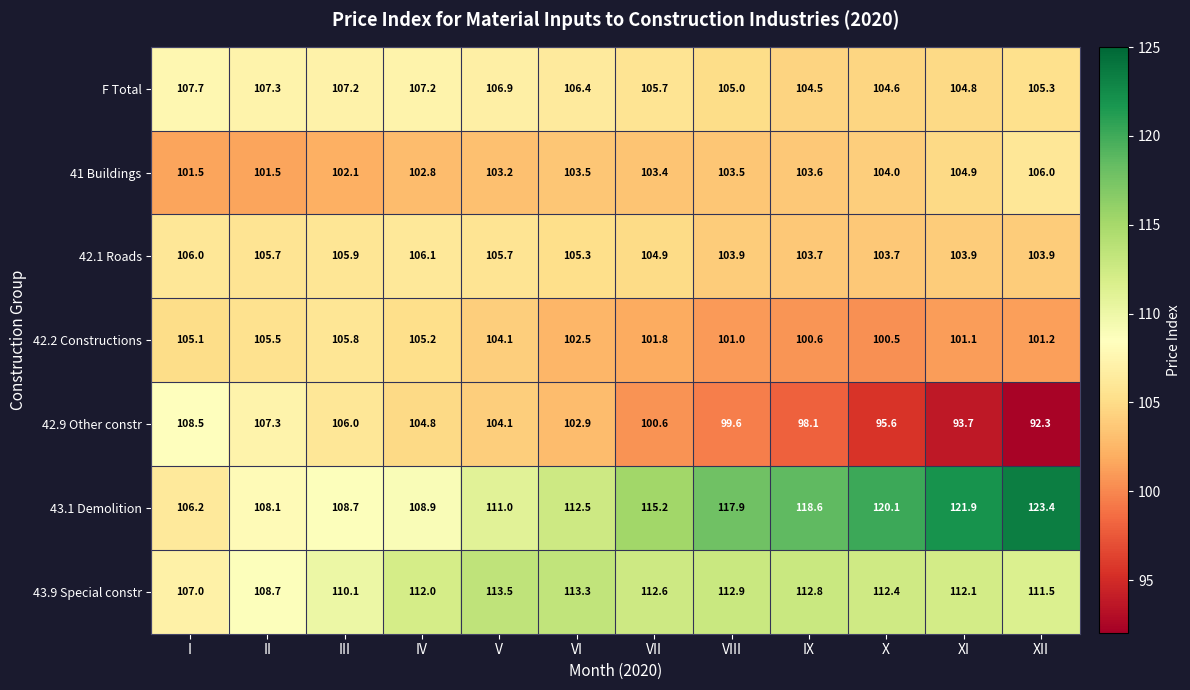

Rank the series by their maximum value, from highest to lowest.

43.1 Demolition, 43.9 Special constr, 42.9 Other constr, F Total, 42.1 Roads, 41 Buildings, 42.2 Constructions